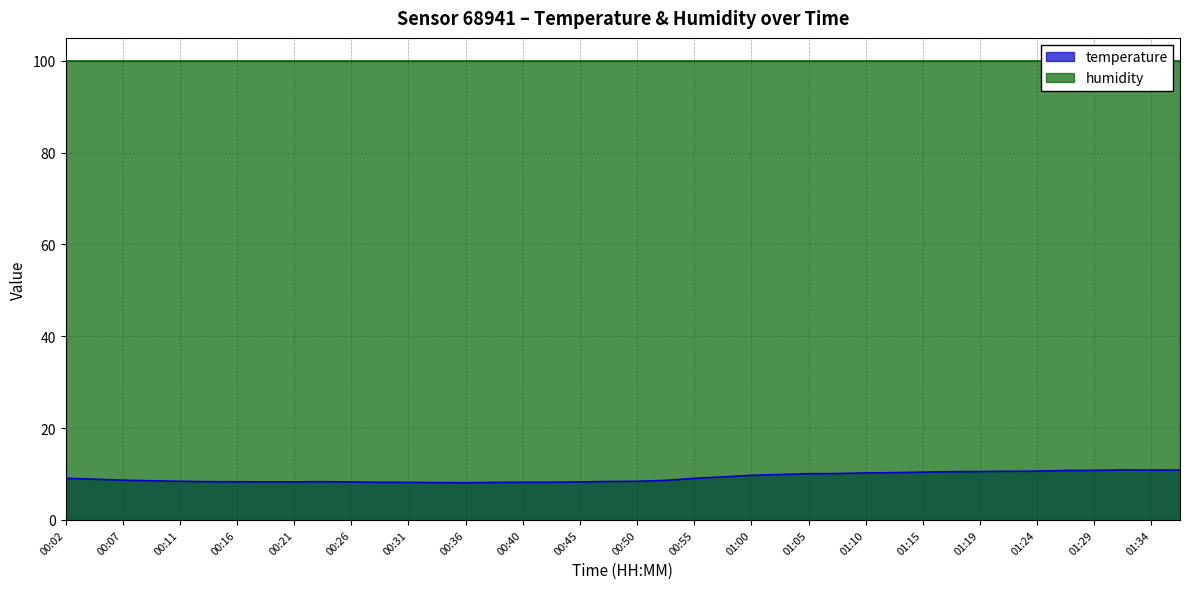

What is the average value?

9.3